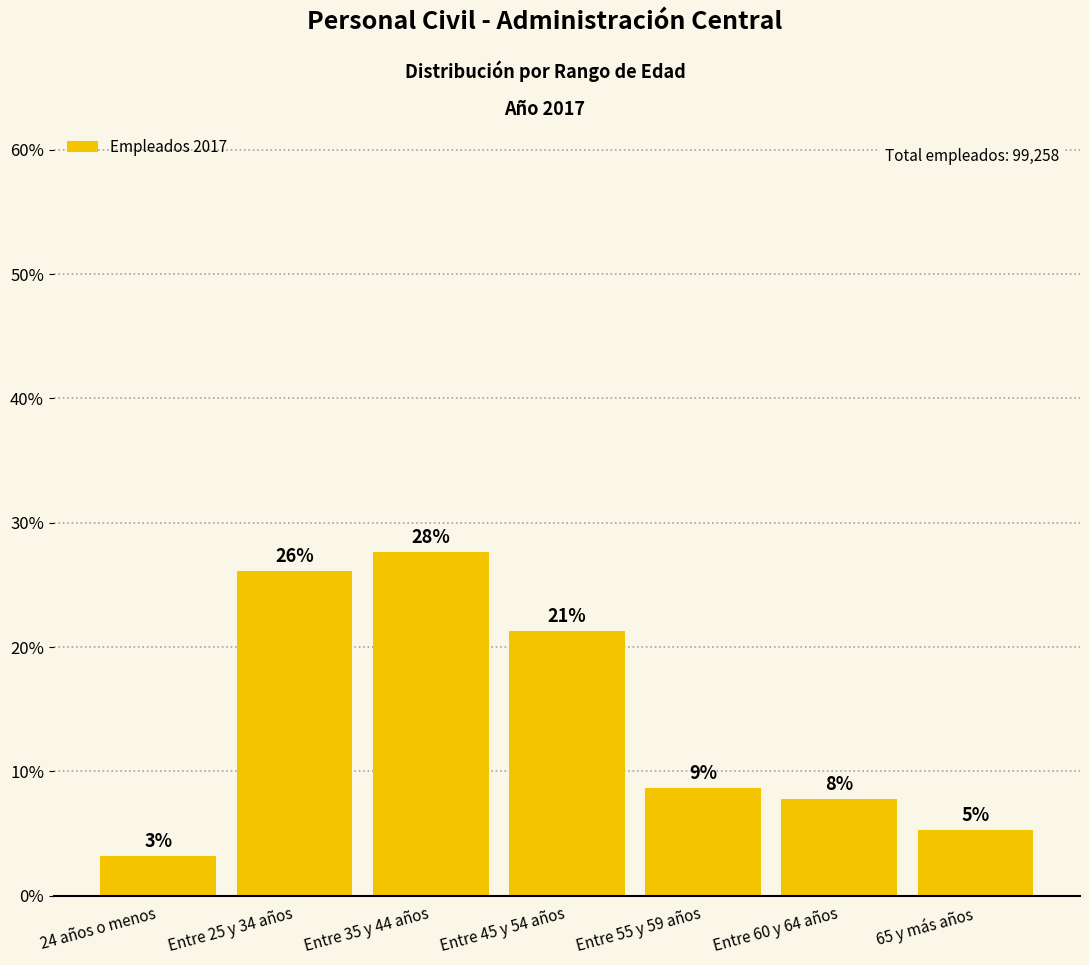

Which label corresponds to the smallest value in the chart?

24 años o menos